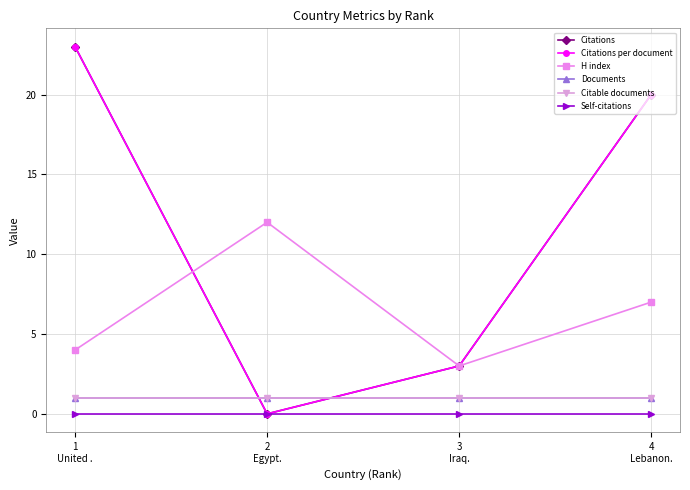

Does the chart have visible grid lines?

Yes